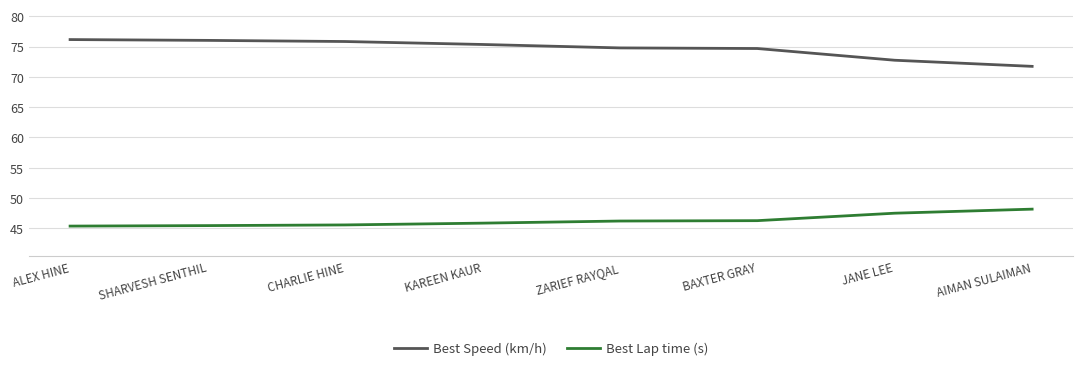

True or false: Best Lap time (s) has more than 2 interior local peaks.

False